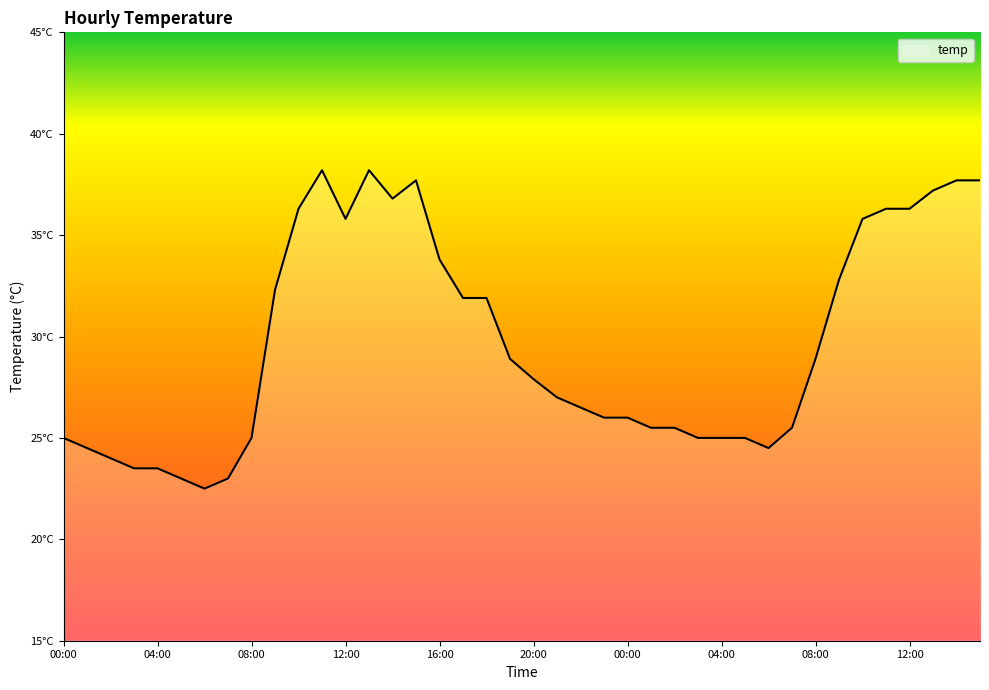

Does the chart display data point markers on the line(s)?

No